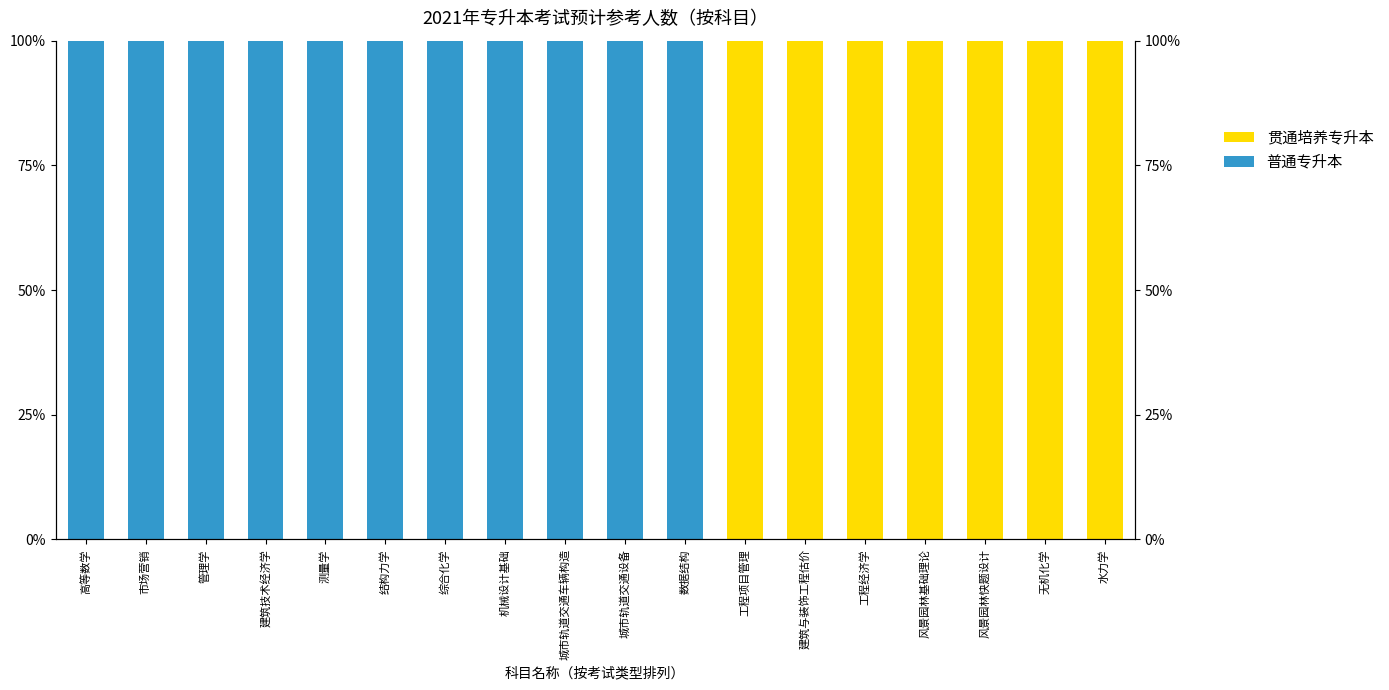

Reading right to left, extract all data points from this chart.

普通专升本: 0	0	0	0	0	0	0	100	100	100	100	100	100	100	100	100	100	100
贯通培养专升本: 100	100	100	100	100	100	100	0	0	0	0	0	0	0	0	0	0	0